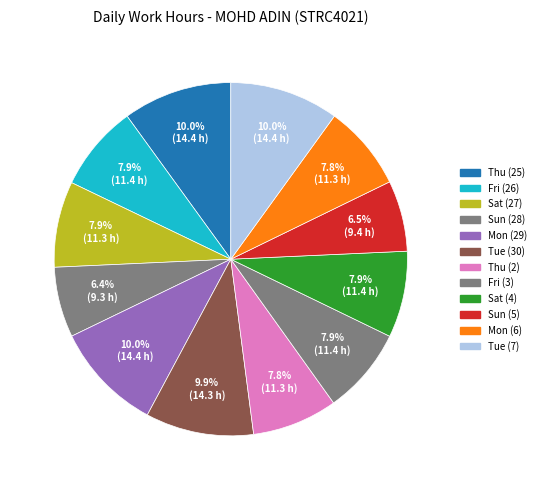

To the nearest percent, what portion does Sun (28) represent?

6%